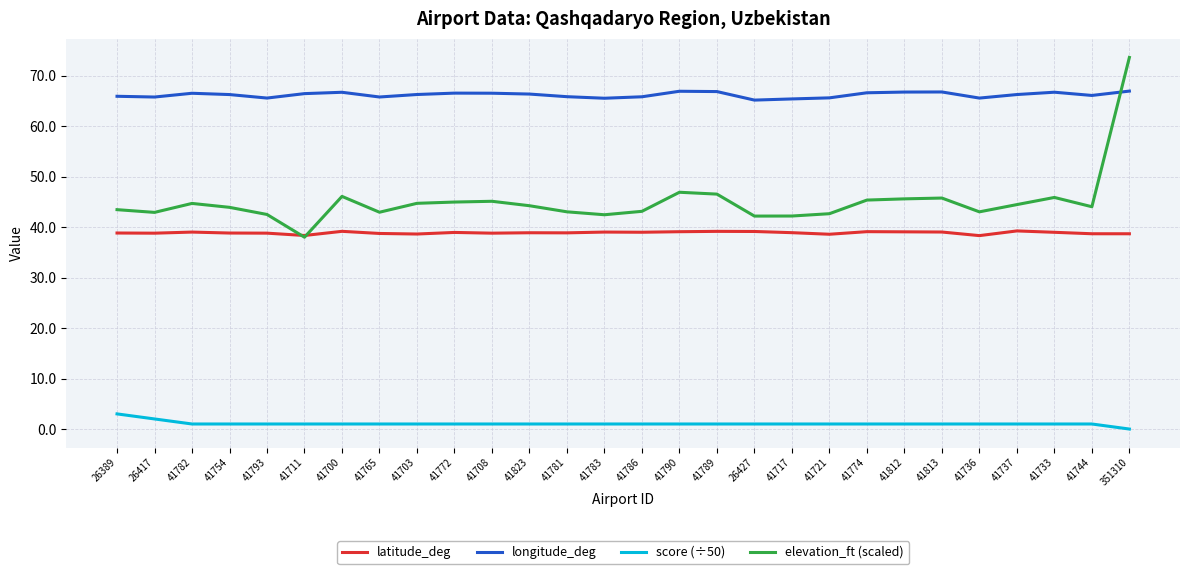

Between which two adjacent categories do elevation_ft (scaled) and longitude_deg first intersect?

41744 and 351310